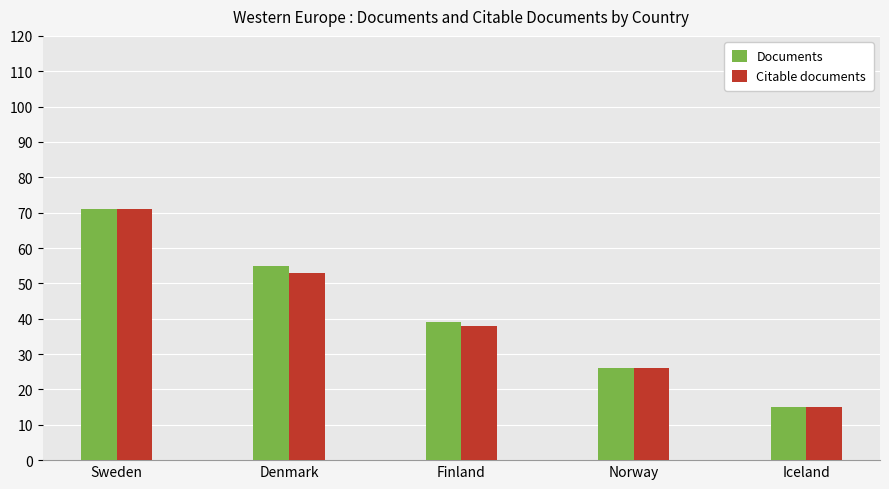

Rank the categories by Documents value from highest to lowest.

Sweden, Denmark, Finland, Norway, Iceland